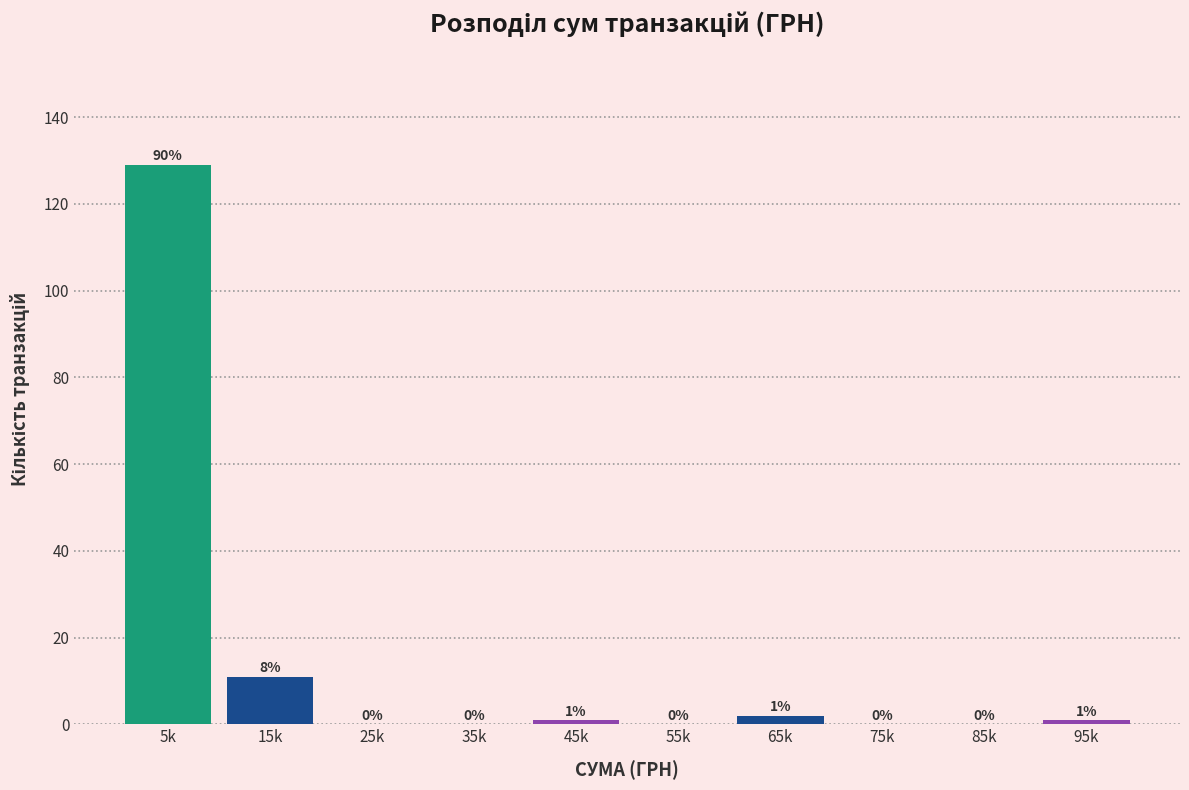

Reading left to right, extract all data points from this chart.

5k=129	15k=11	25k=0	35k=0	45k=1	55k=0	65k=2	75k=0	85k=0	95k=1